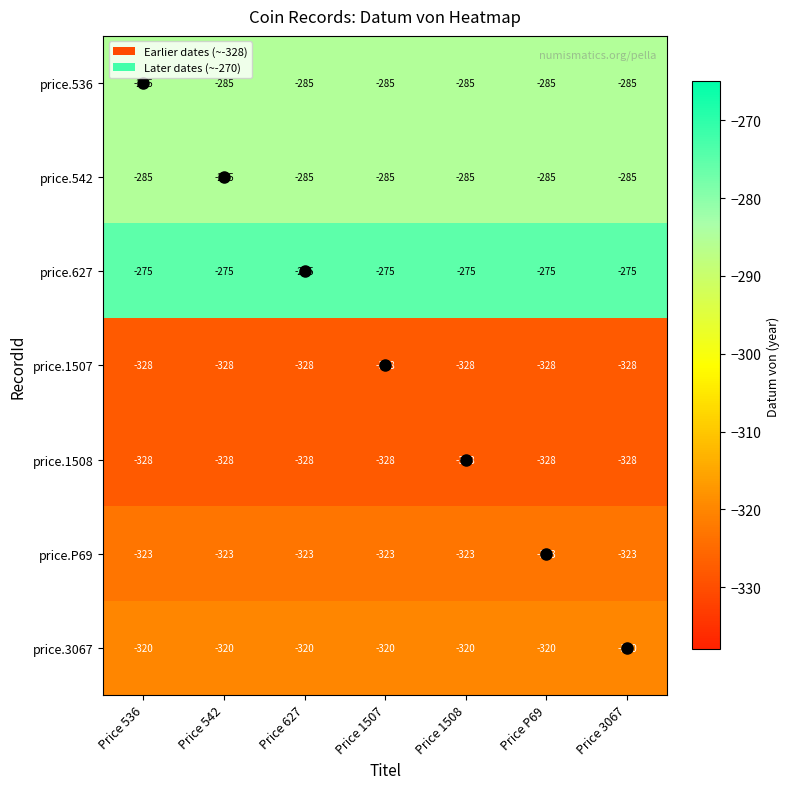

Is the value of price.627 at Price P69 greater than the value of price.1507 at Price 1507?

Yes